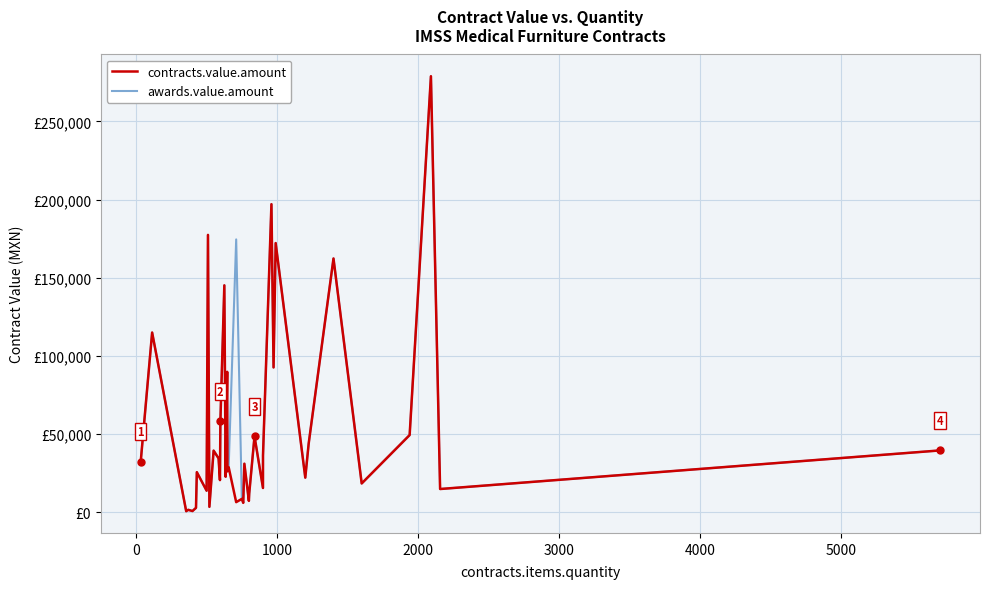

What is the value of the awards.value.amount point at the 5th from the left?

928.0